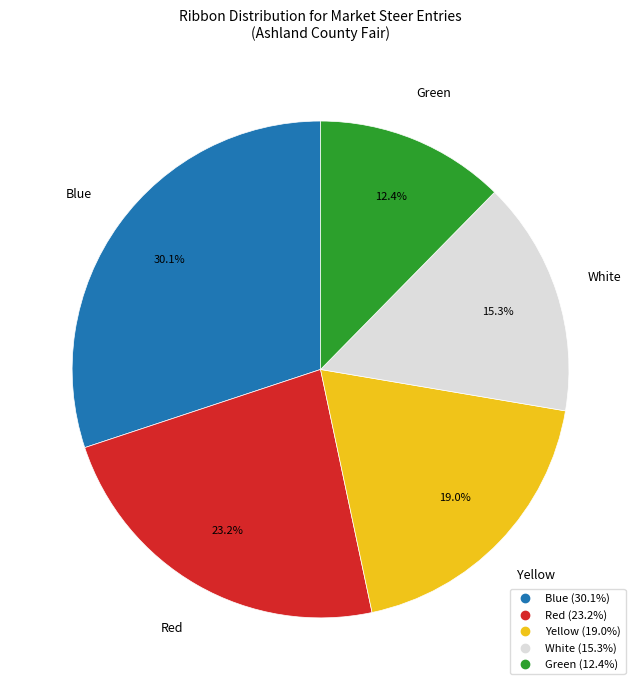

How many segments does this pie chart have?

5